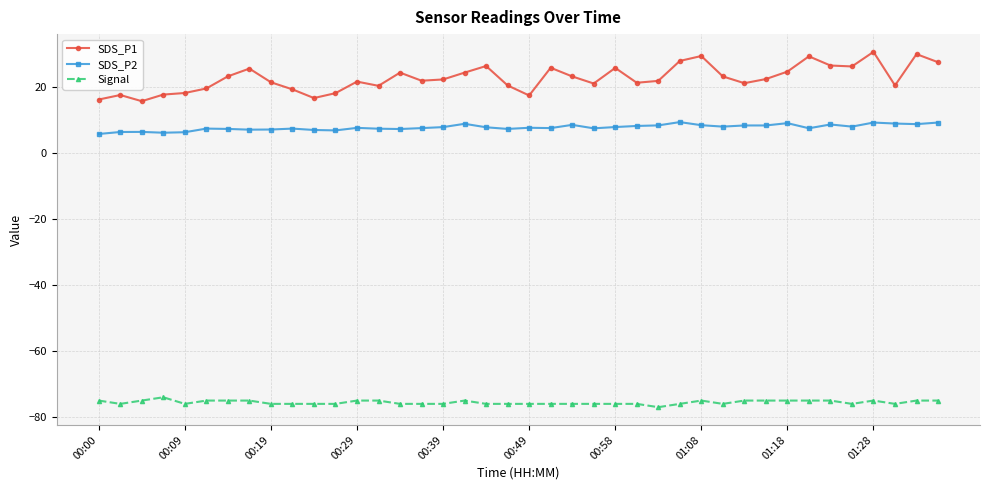

Which series has the largest total across all categories?

SDS_P1